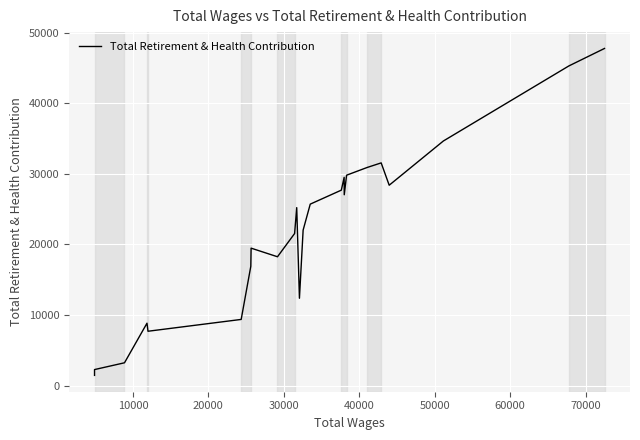

How many lines are shown in the chart?

1